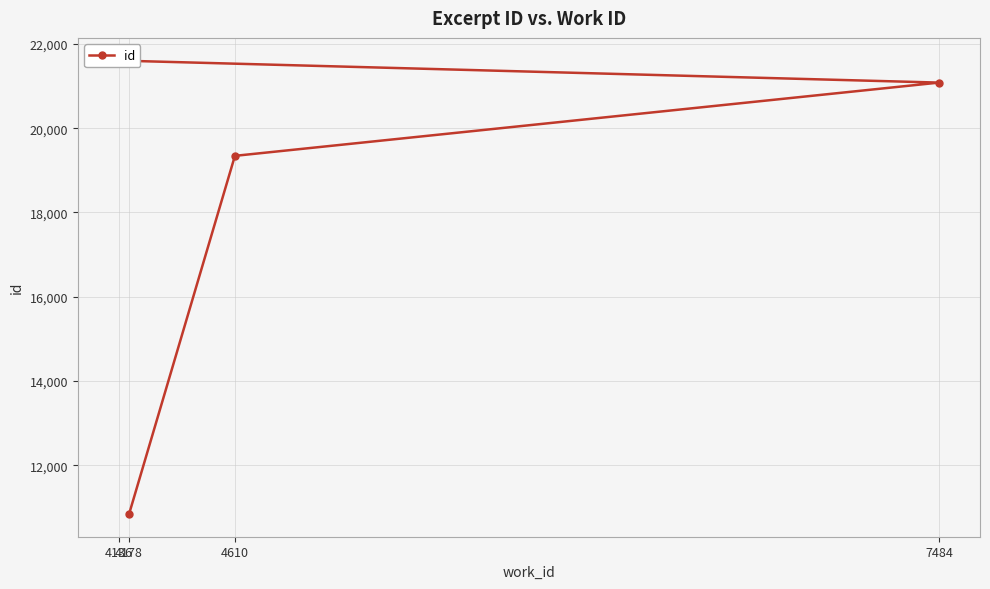

Rank the categories by value from highest to lowest.

4136, 7484, 4610, 4178